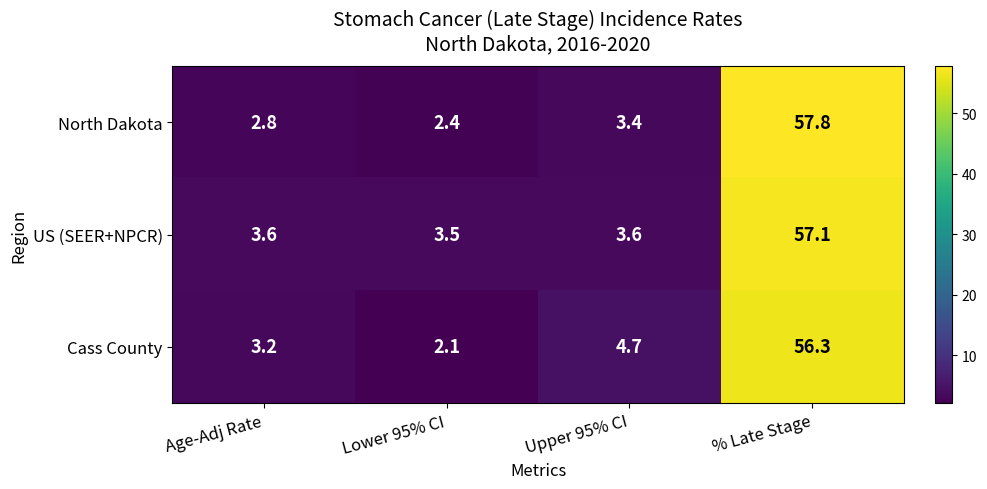

Reading left to right, what are all the values shown in this chart?

North Dakota: 2.8	2.4	3.4	57.8
US (SEER+NPCR): 3.6	3.5	3.6	57.1
Cass County: 3.2	2.1	4.7	56.3